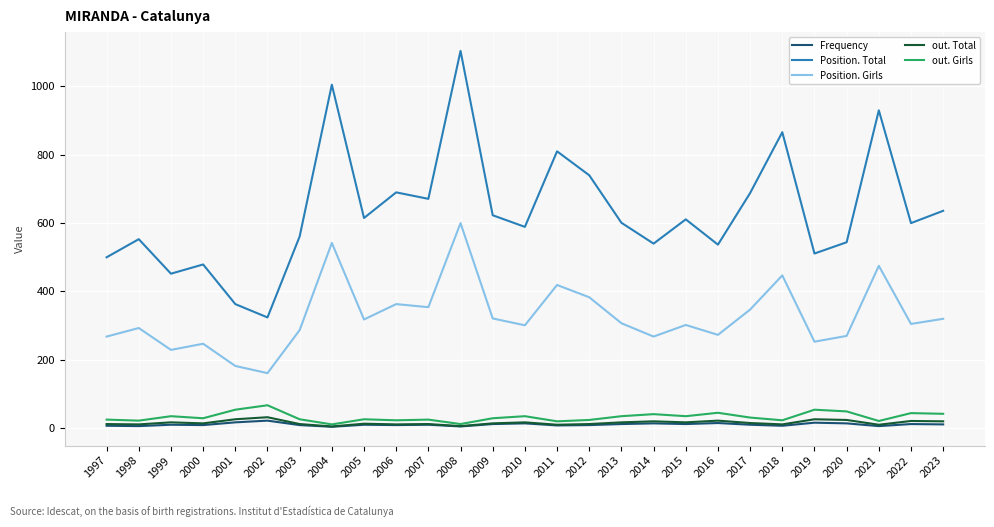

What is the sum of all out. Girls values?

883